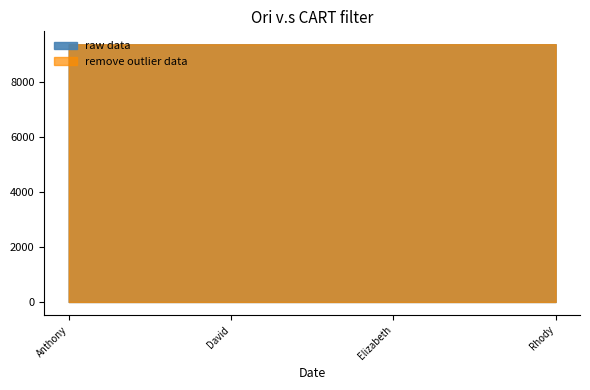

Is the value of raw data at Rhody greater than the value of remove outlier data at Rhody?

No